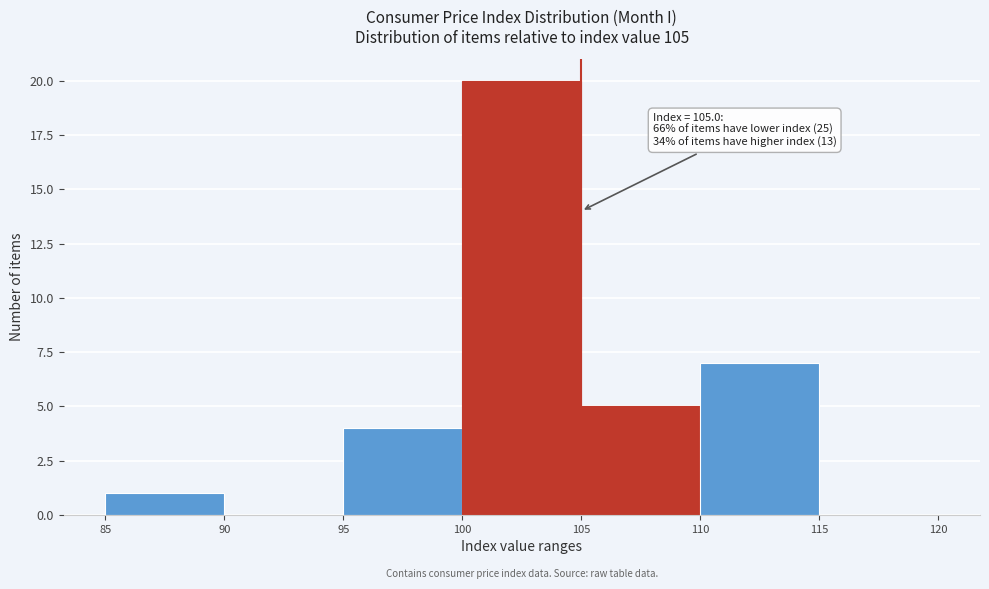

Which range on the x-axis has the tallest bar?

100 to 105